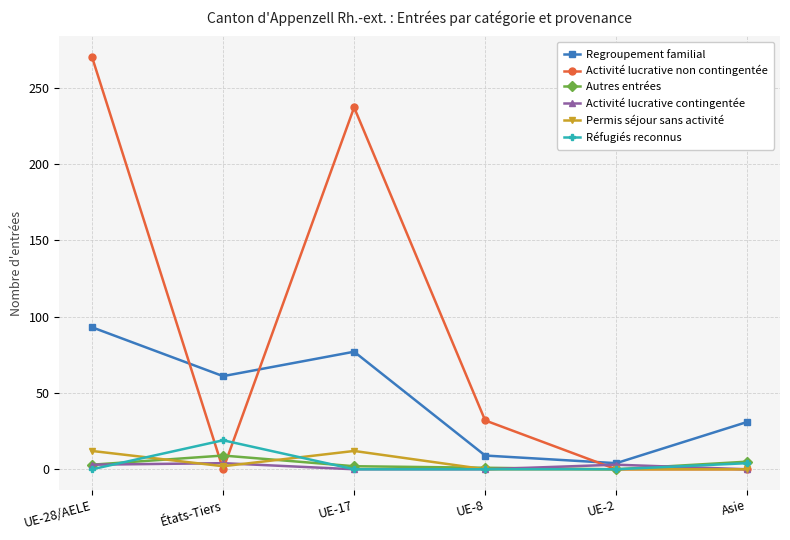

Where do Permis séjour sans activité and Activité lucrative non contingentée first cross each other?

UE-28/AELE and États-Tiers